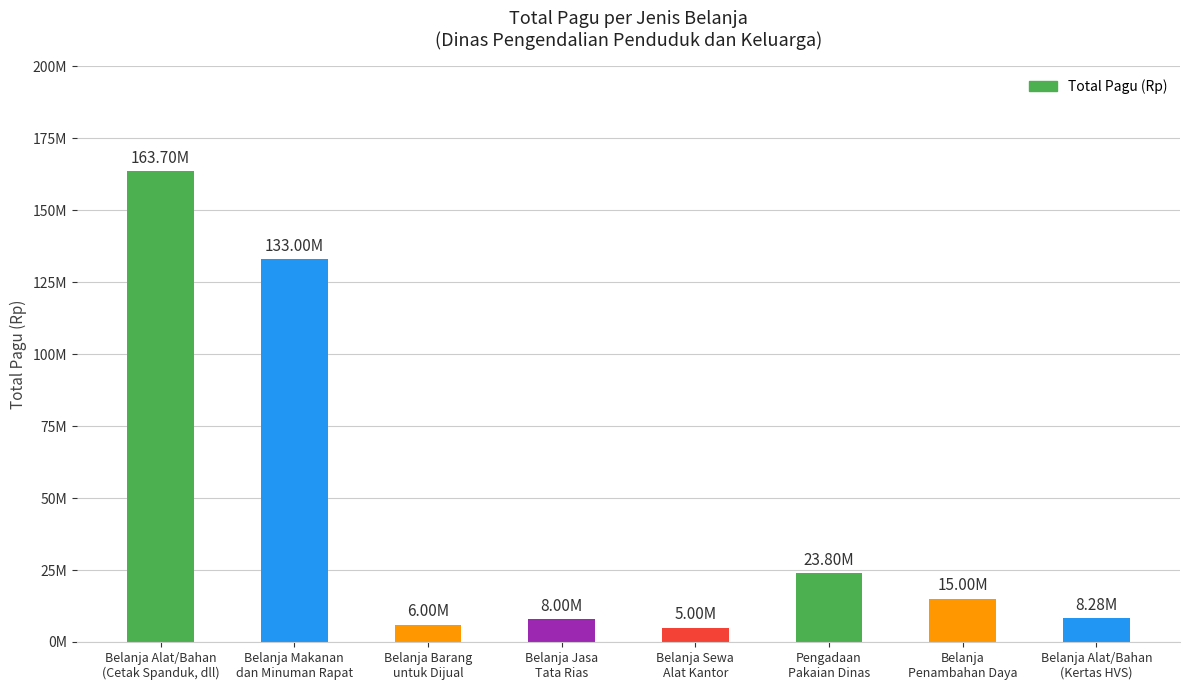

How many values exceed 15000000?

3